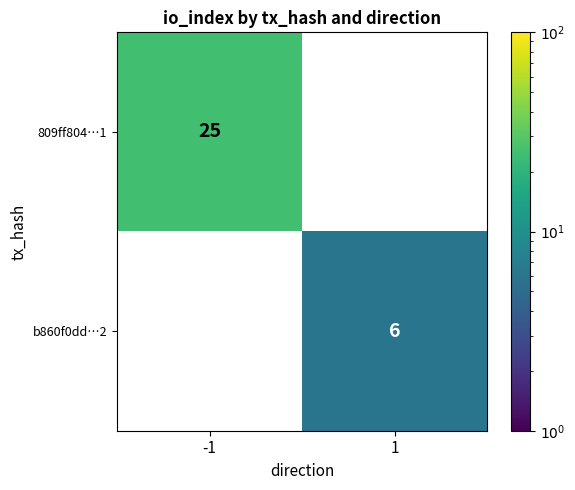

True or false: b860f0dd…2 has a value of 6 at 1.

True